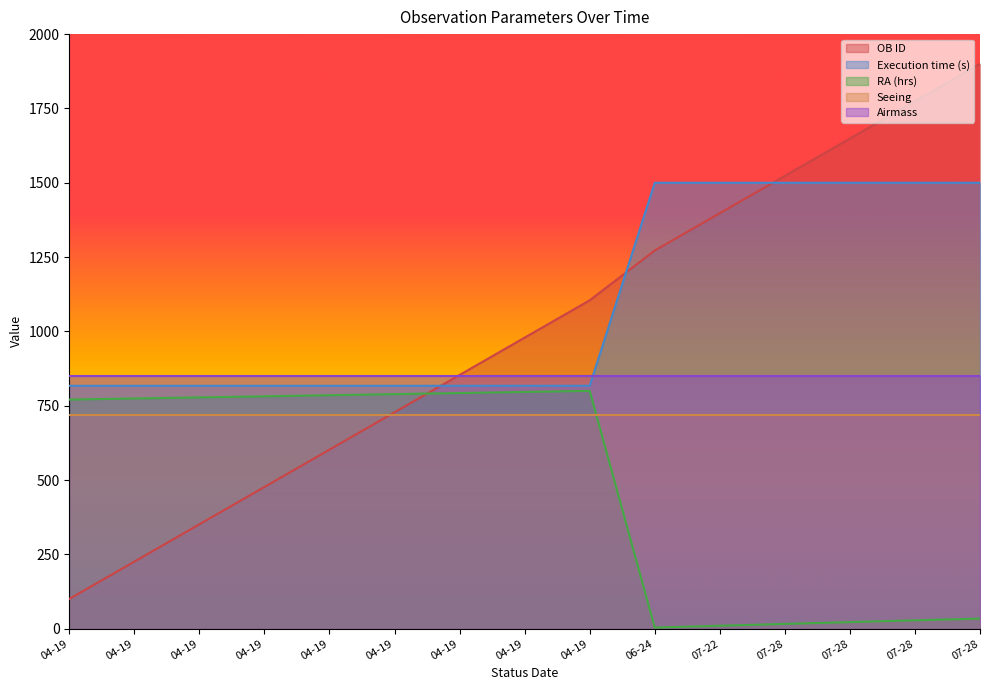

Rank the series by their maximum value, from highest to lowest.

OB ID, Execution time (s), Airmass, RA (hrs), Seeing